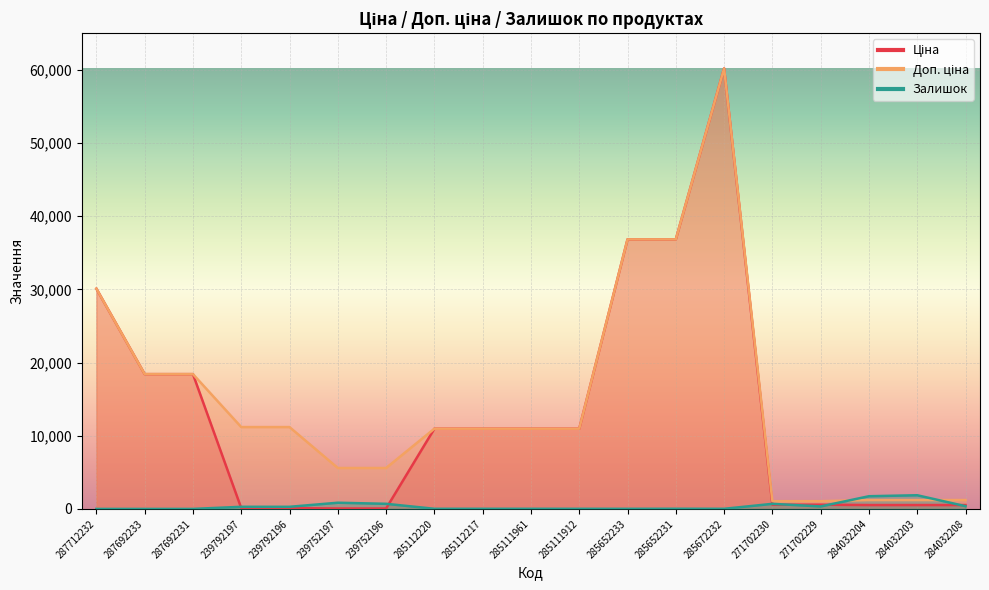

The value of Залишок at 287712232 is -1306.6. True or false?

False